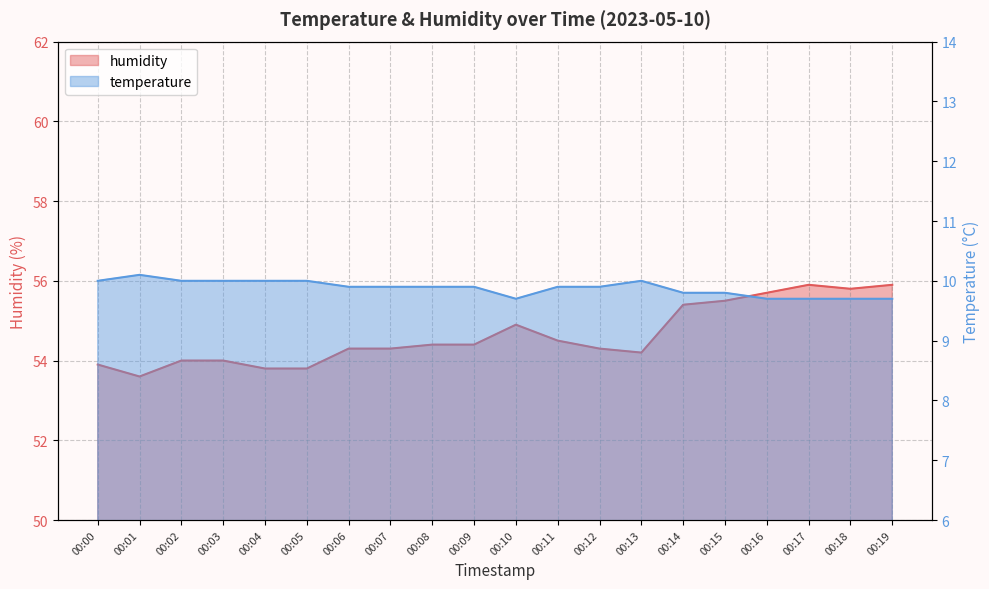

At how many categories does at least one series exceed 49?

20